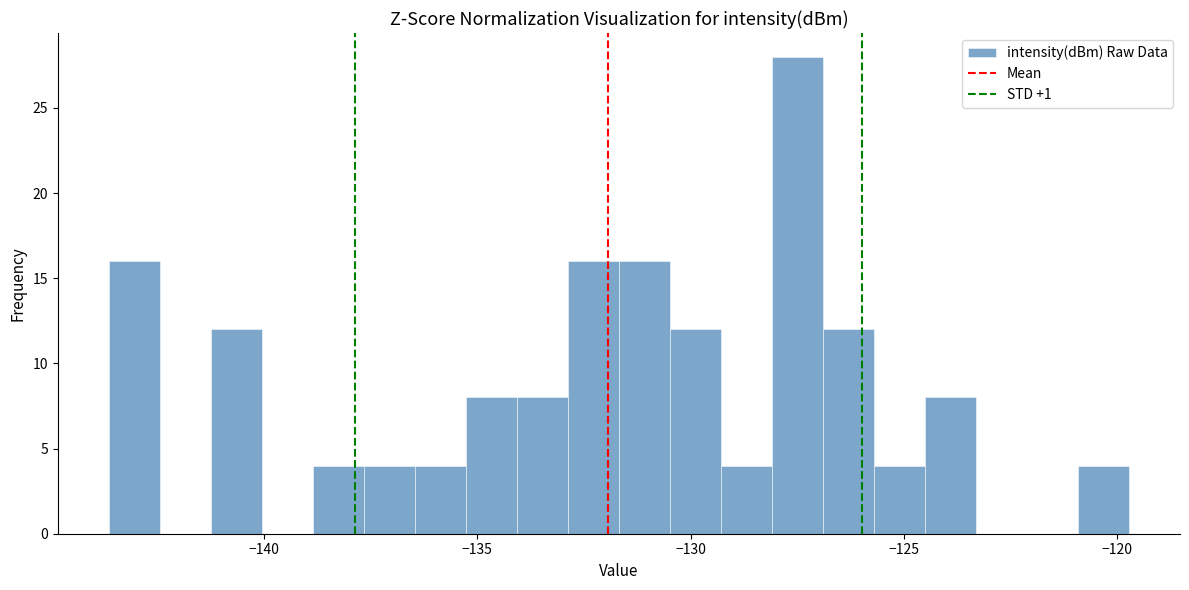

Around what value on the x-axis is the tallest bar? Give the approximate position of its centre, as read against the axis.

-127.5